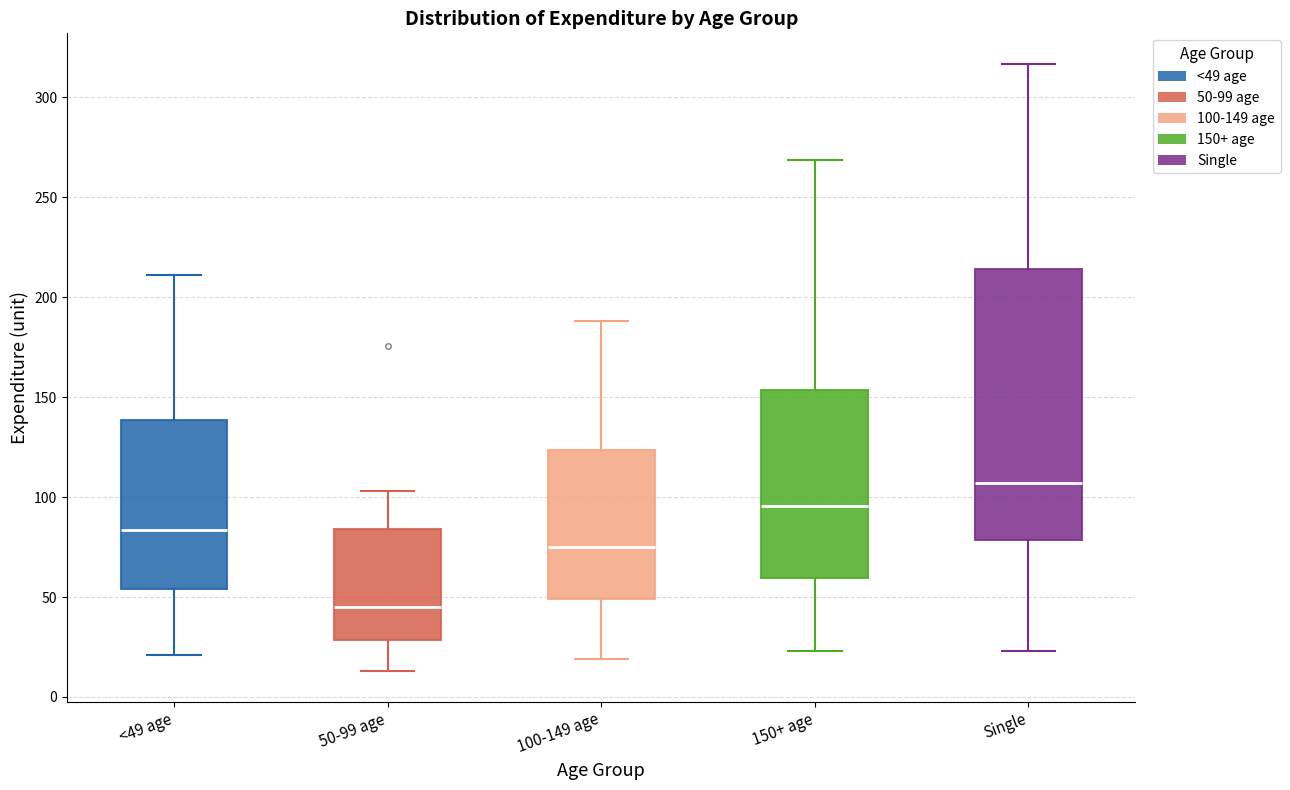

Where does the upper whisker of the box for Single end on the y-axis? The values are not printed on the chart, so give them approximately, as read against the axis.

315